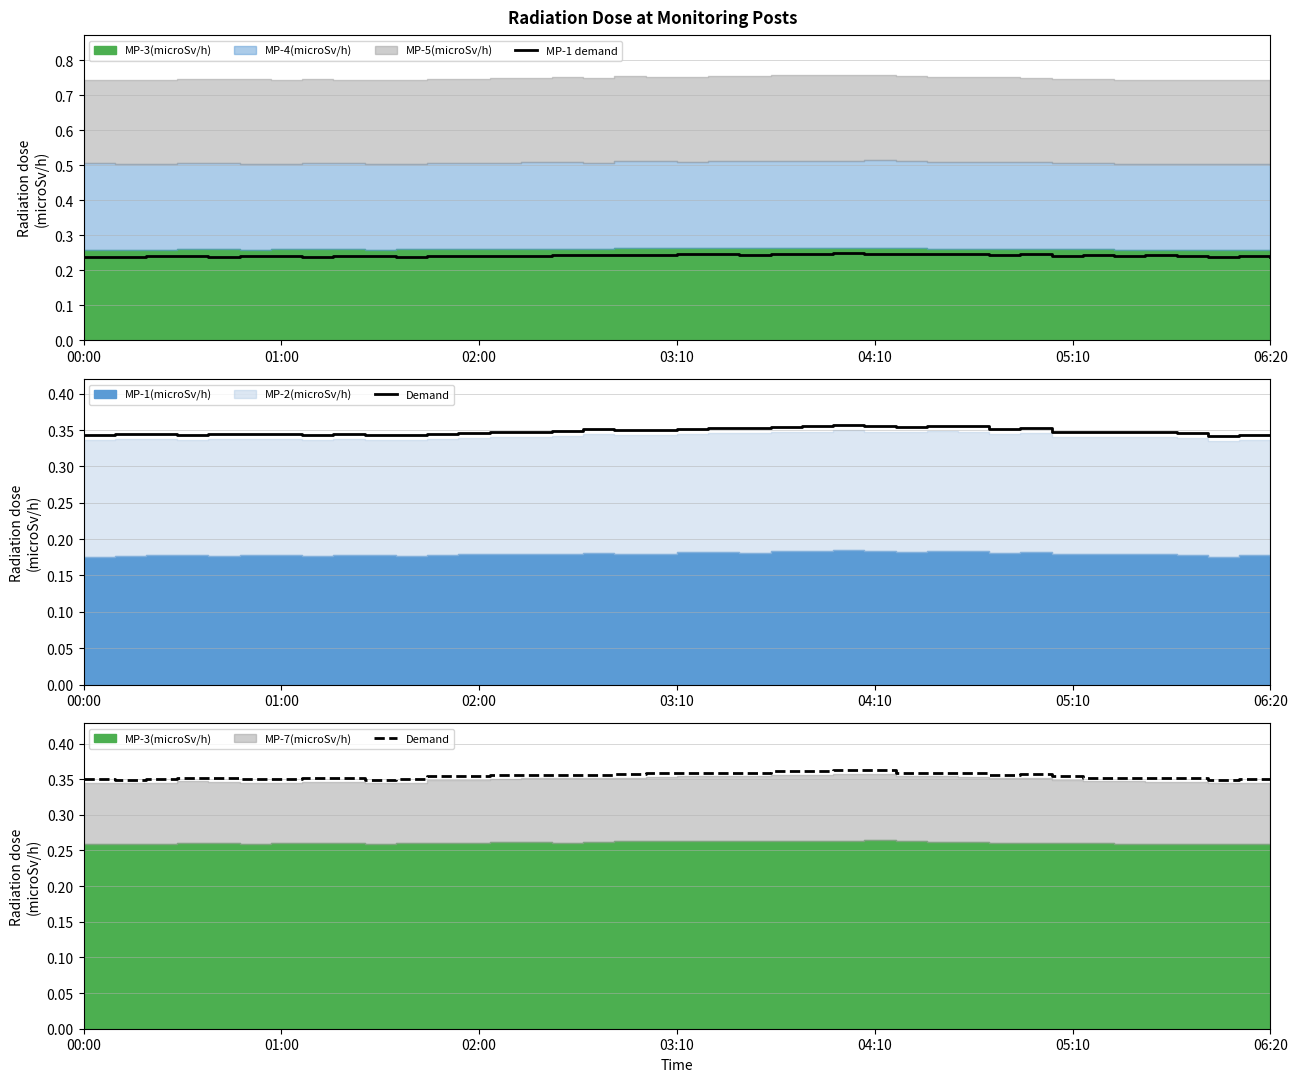

What is the value of the Demand point at the 31st from the left?

0.4